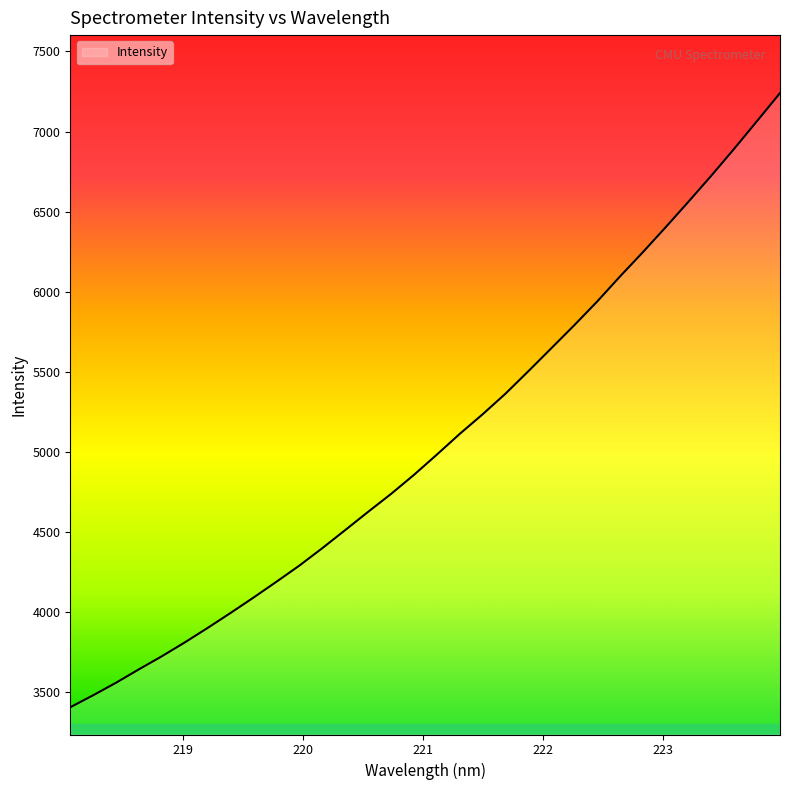

What is the difference between the maximum and minimum values?

3835.8